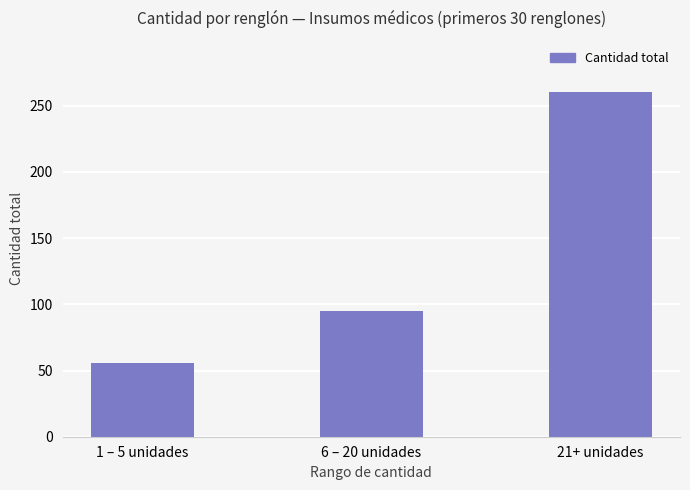

Which label corresponds to the largest value in the chart?

21+ unidades